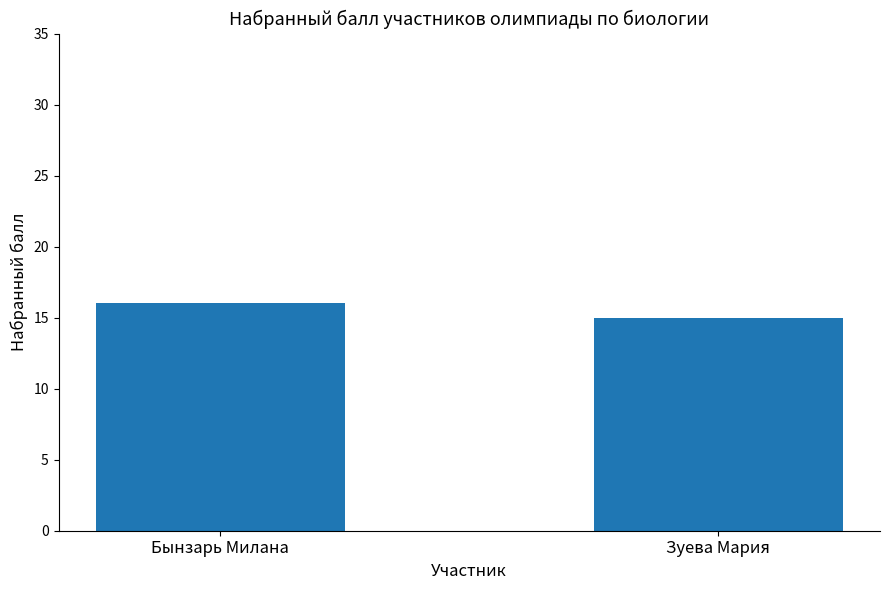

What is the sum of the values at Зуева Мария and Бынзарь Милана?

31